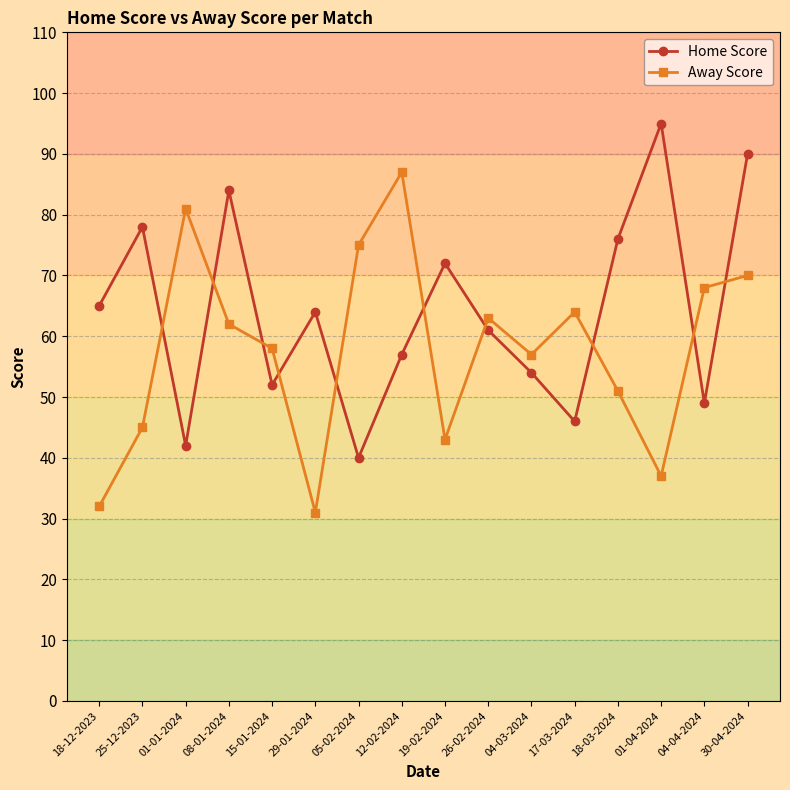

What is the greatest value displayed?

95